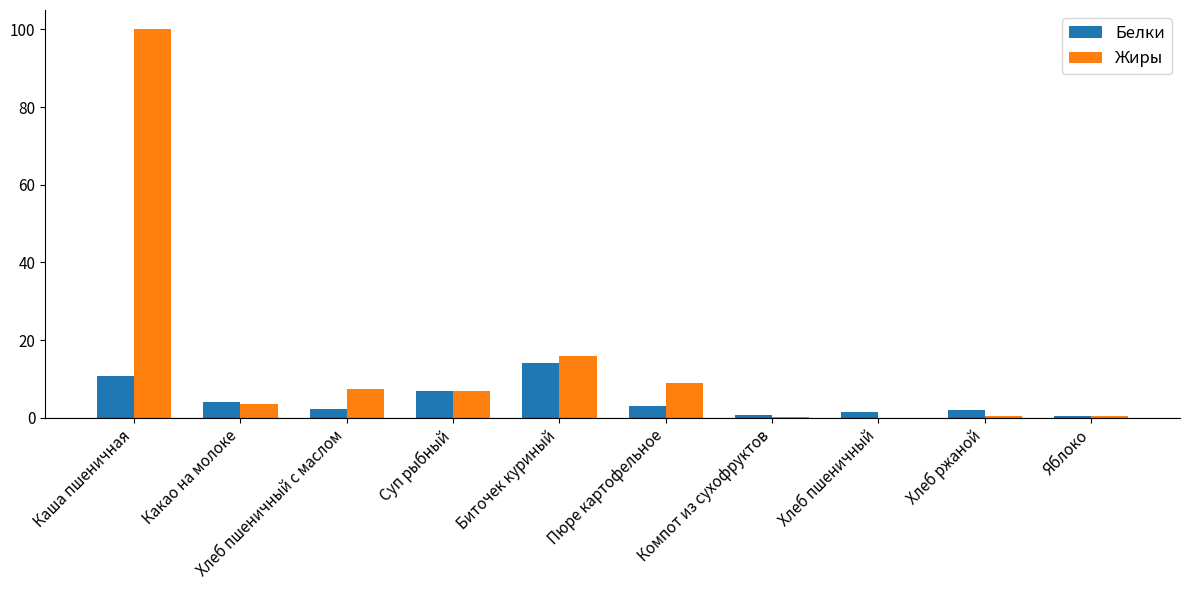

Which series has the largest range (max minus min)?

Жиры